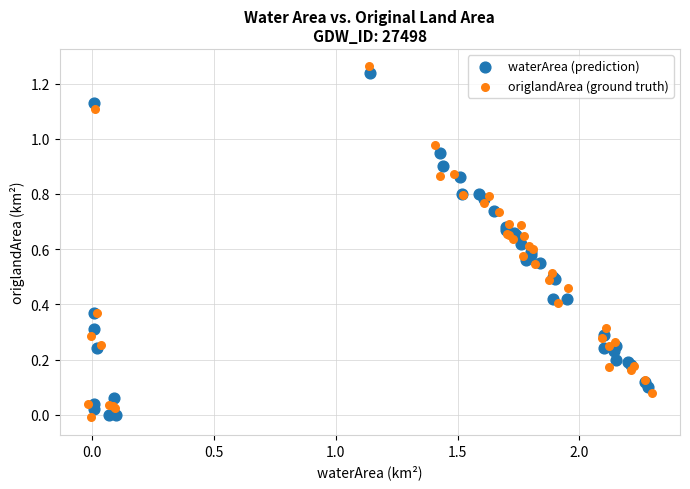

Which series contains the highest Y value?

origlandArea (ground truth)